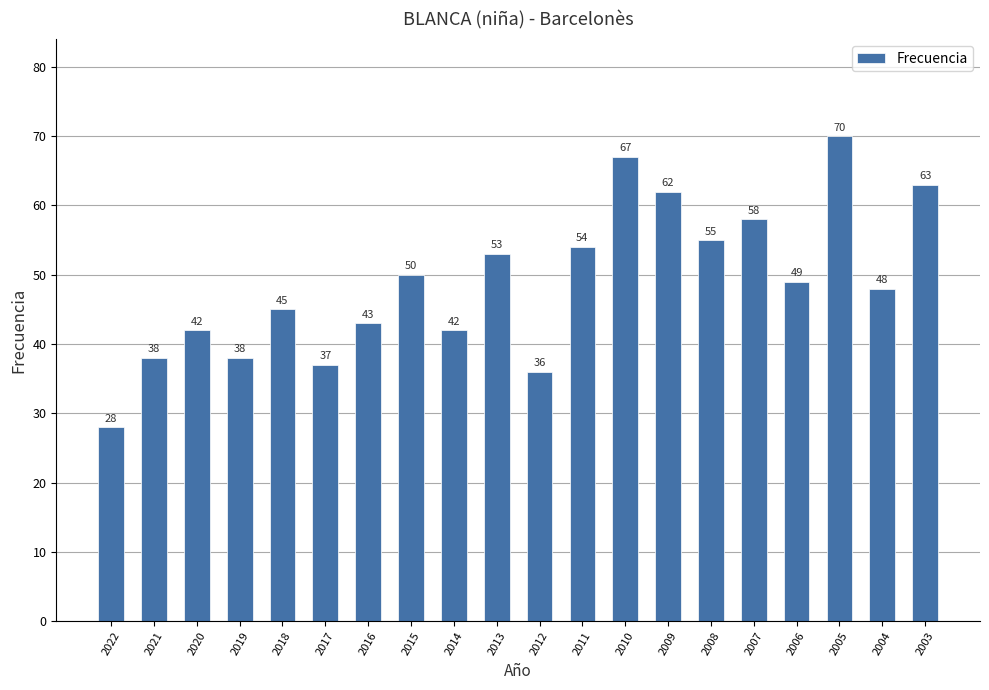

Reading left to right, extract all data points from this chart.

2022=28	2021=38	2020=42	2019=38	2018=45	2017=37	2016=43	2015=50	2014=42	2013=53	2012=36	2011=54	2010=67	2009=62	2008=55	2007=58	2006=49	2005=70	2004=48	2003=63